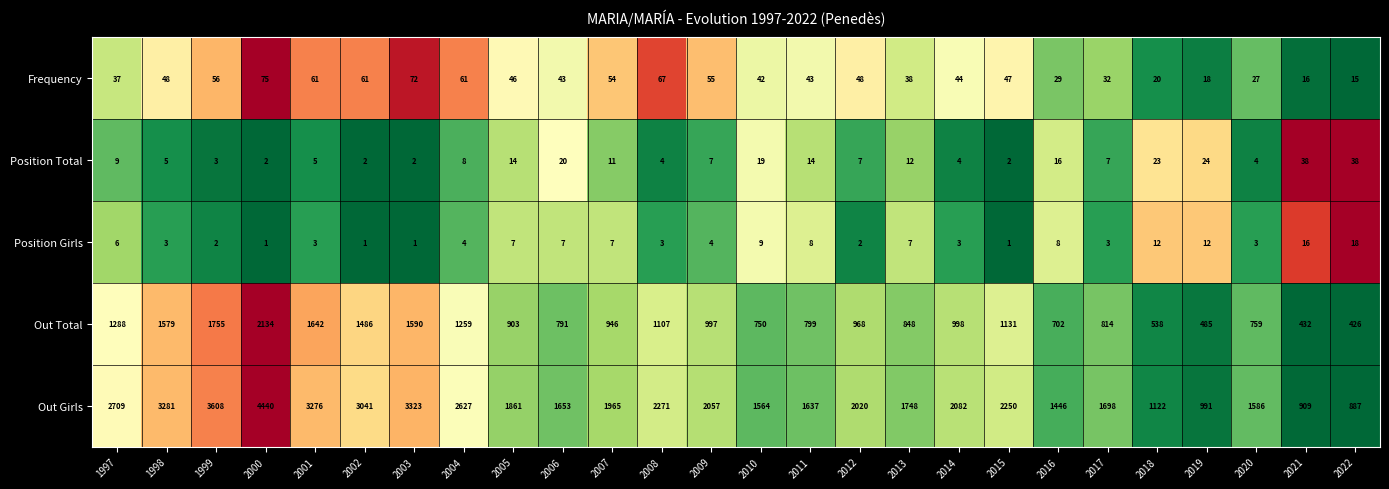

Is it true that Frequency equals 15 at 2020?

False